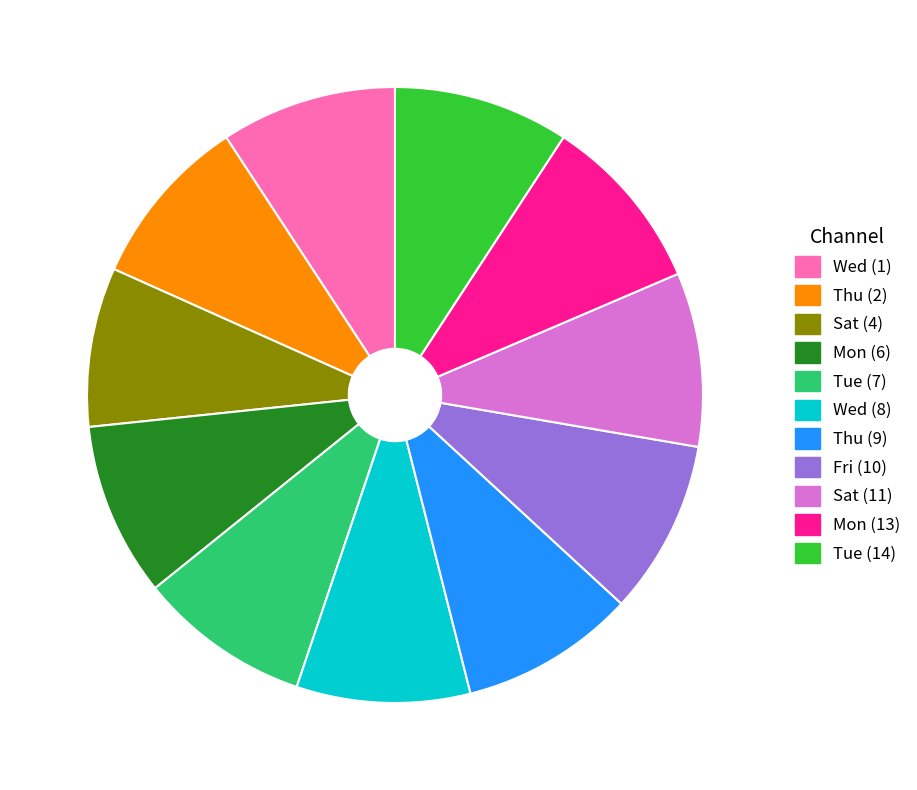

Is Wed (1) the majority of the pie?

No